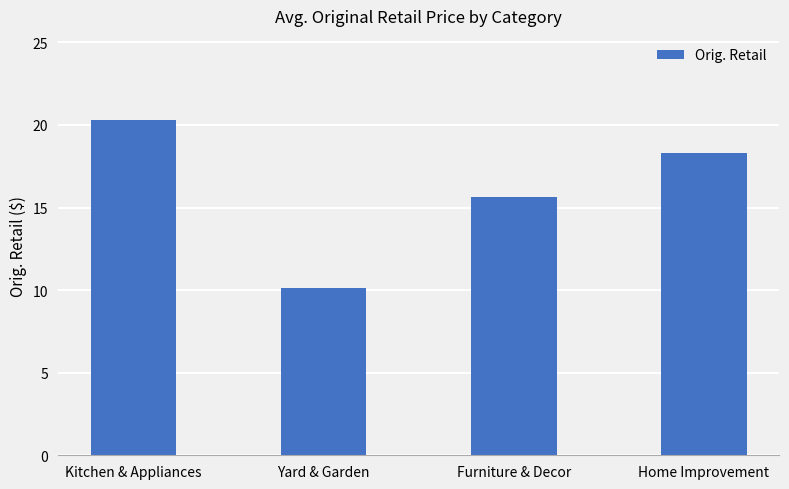

What is the change in value from Kitchen & Appliances to Home Improvement?

-2.0